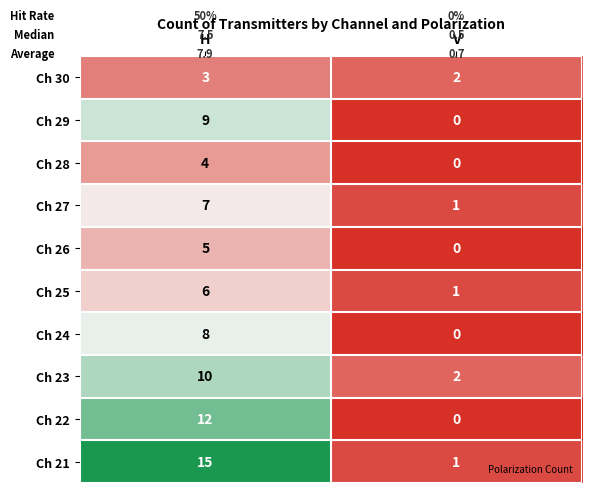

How many data points does each series have?

2